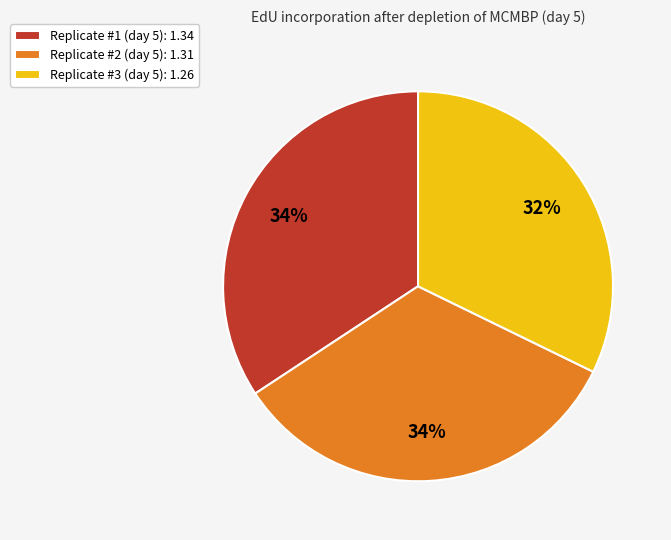

How many slices are in this pie chart?

3